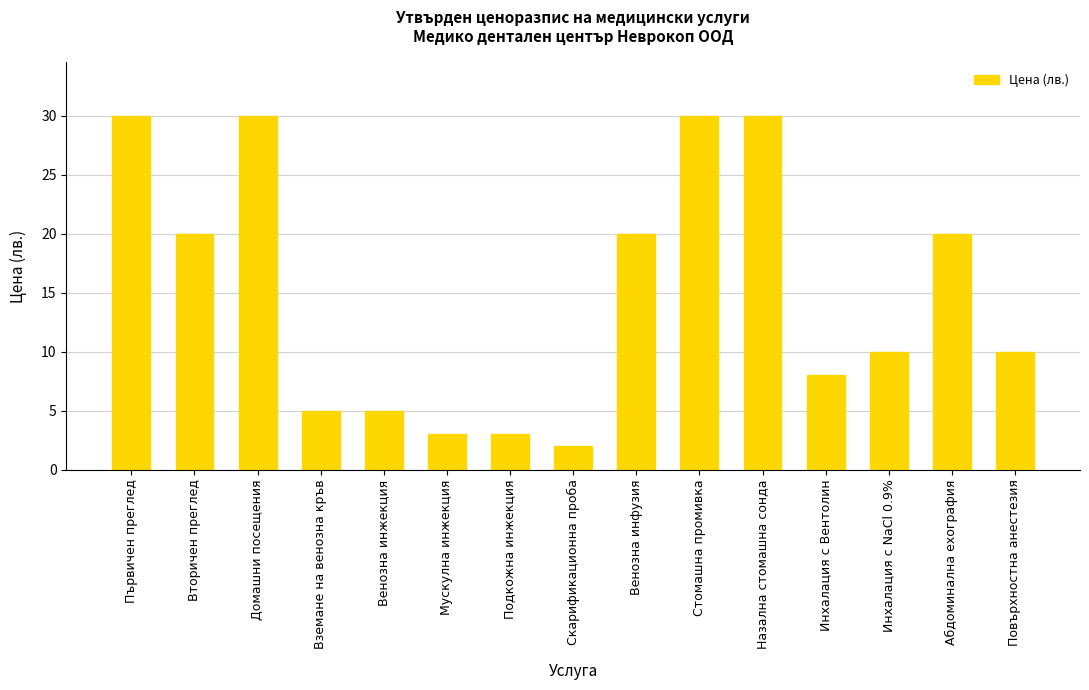

What is the label of the 10th bar from the right?

Мускулна инжекция